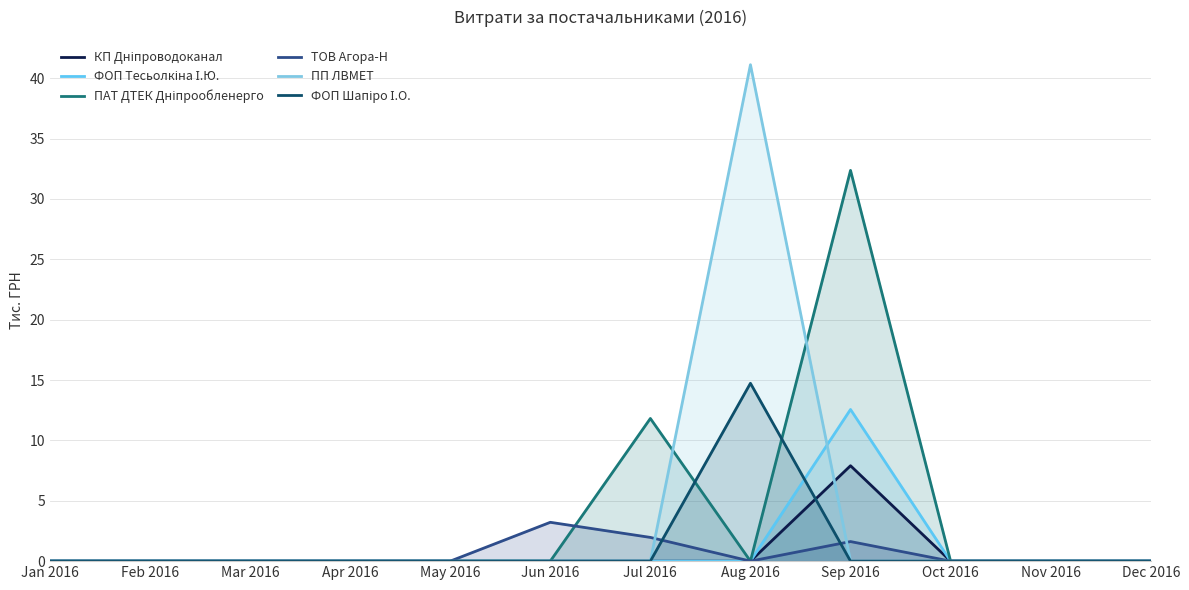

True or false: КП Дніпроводоканал has more than 1 points higher than both neighbors.

False